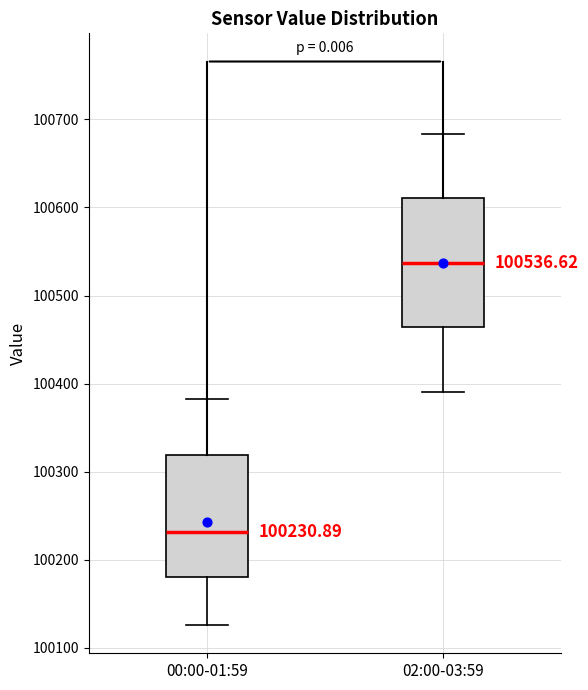

Which box has the lowest median line?

00:00-01:59